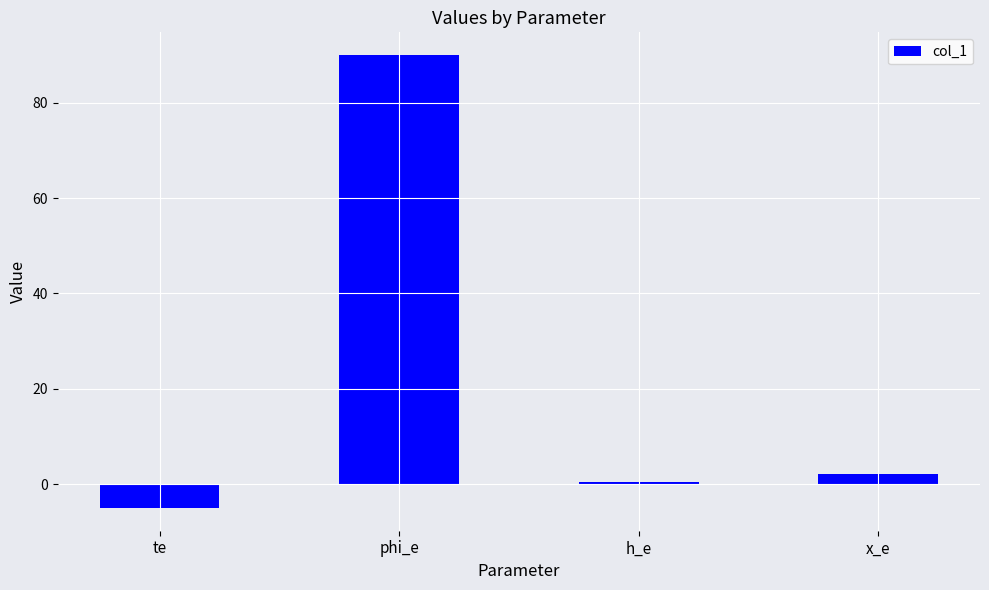

What is the value of the 2nd bar from the left?

90.0